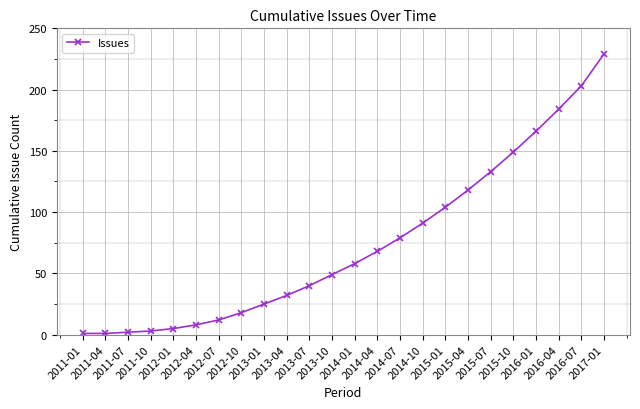

Reading left to right, list all the values displayed in this chart.

2011-01=1	2011-04=1	2011-07=2	2011-10=3	2012-01=5	2012-04=8	2012-07=12	2012-10=18	2013-01=25	2013-04=32	2013-07=40	2013-10=49	2014-01=58	2014-04=68	2014-07=79	2014-10=91	2015-01=104	2015-04=118	2015-07=133	2015-10=149	2016-01=166	2016-04=184	2016-07=203	2017-01=229